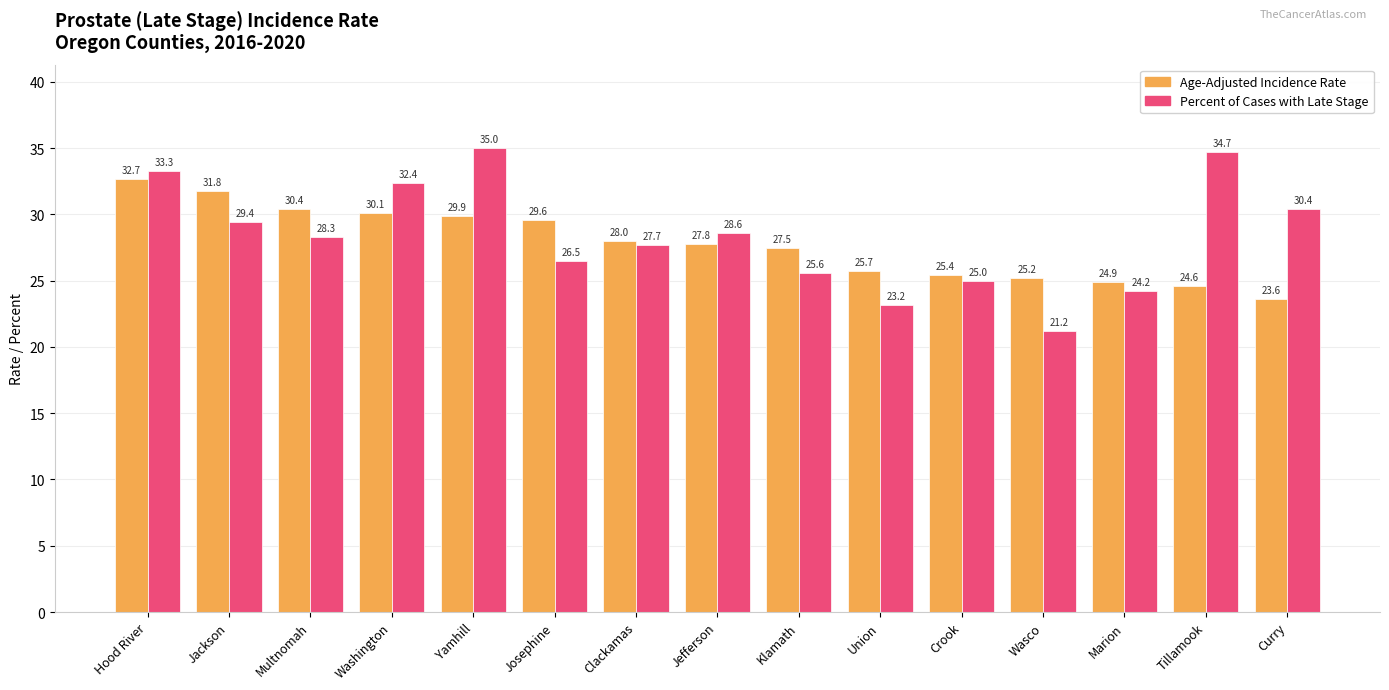

What is the spread (max minus min) of values at Jefferson?

0.8